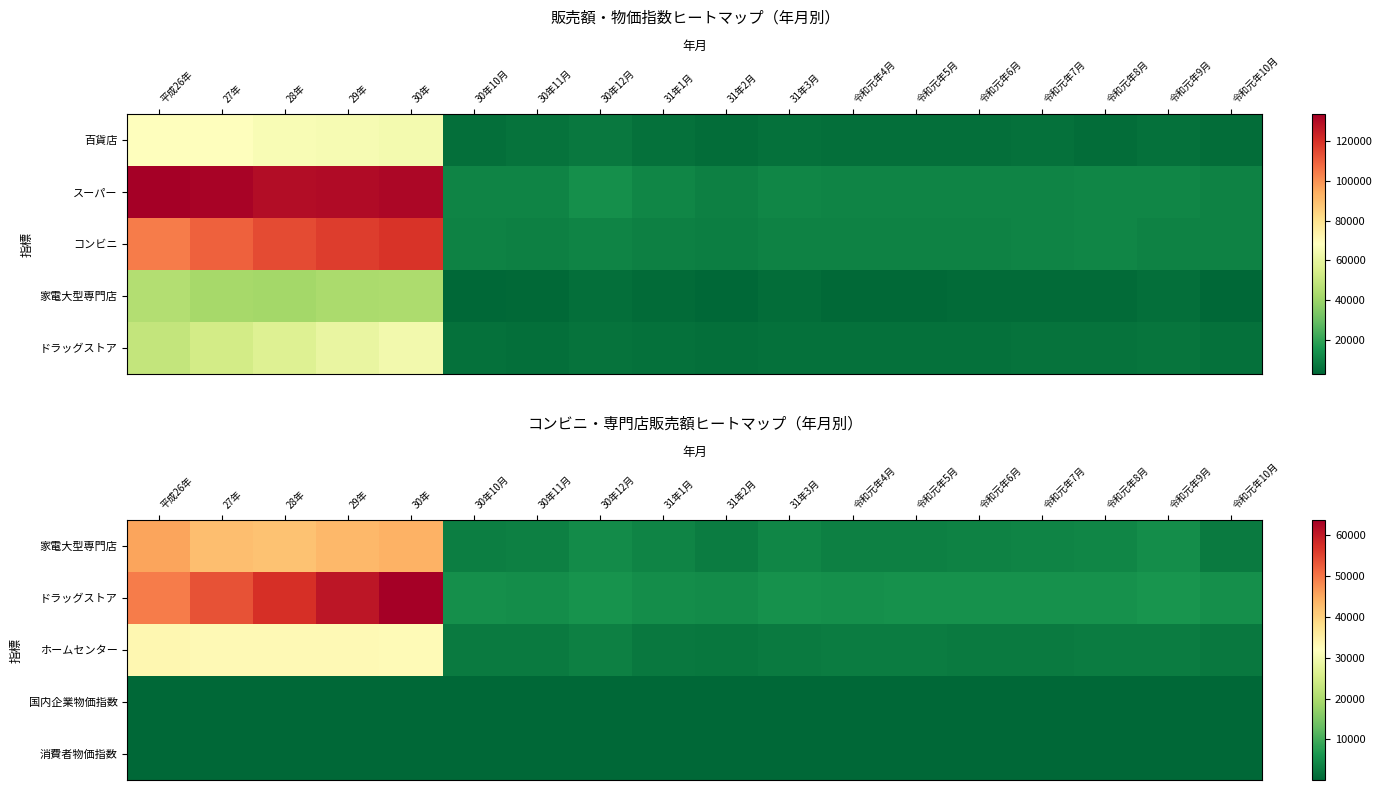

What is the sum of the 家電大型専門店 values at 令和元年7月 and 30年10月?

7136.0